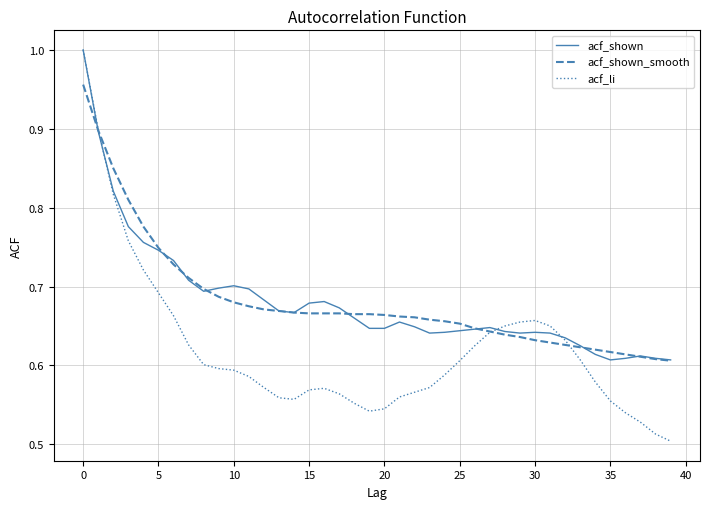

Which series has the largest range (max minus min)?

acf_li